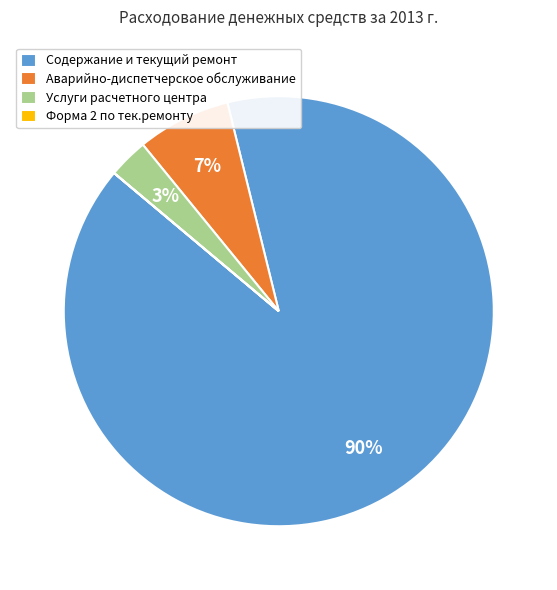

Between Аварийно-диспетчерское обслуживание and Услуги расчетного центра, which is larger?

Аварийно-диспетчерское обслуживание